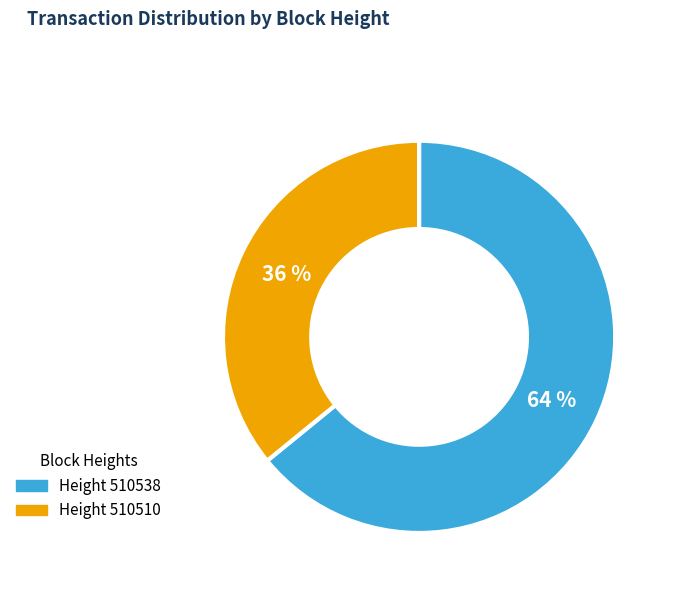

Is there any slice that represents more than half of the pie?

Yes